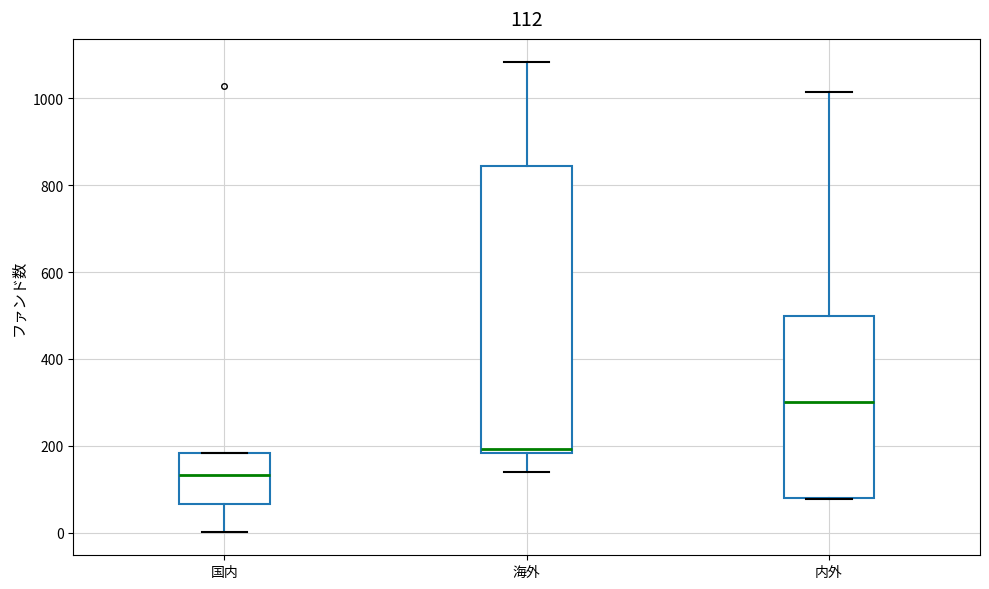

Which box's median line is the lowest?

国内